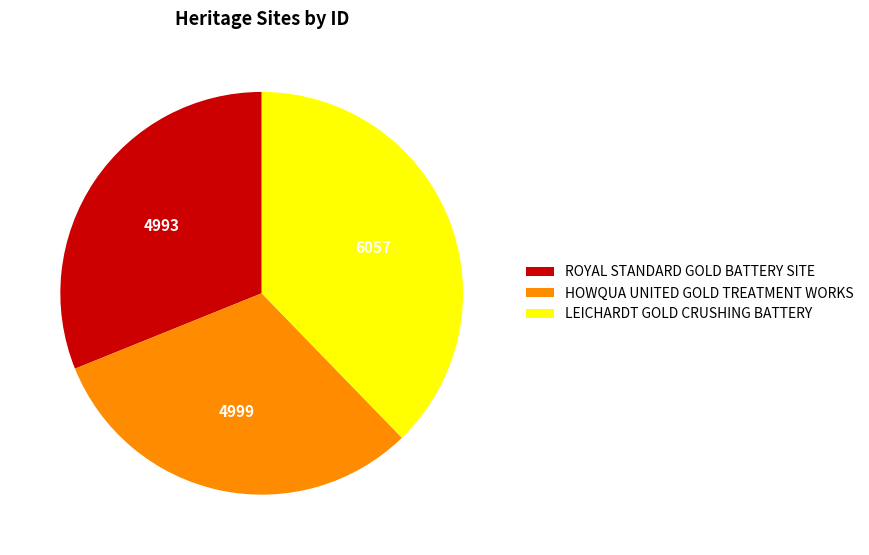

Is it true that LEICHARDT GOLD CRUSHING BATTERY is 38% of the pie?

True